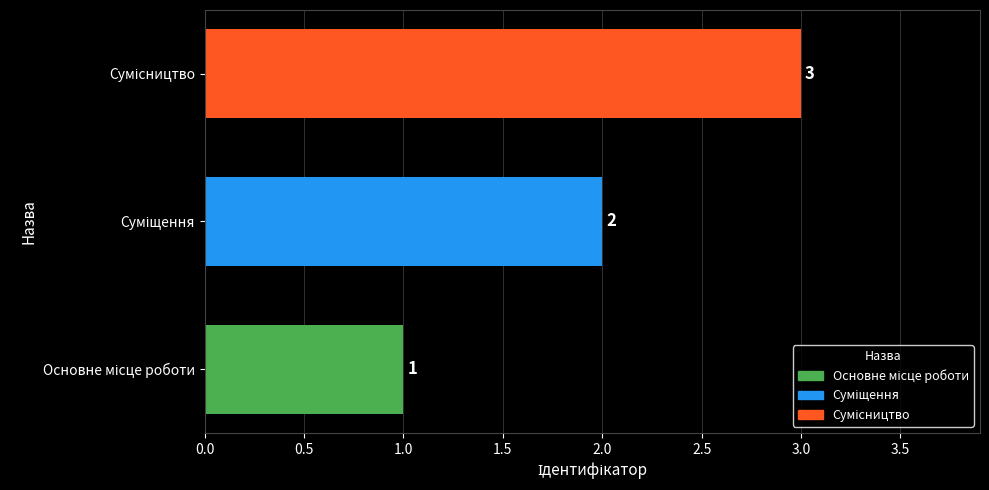

What is the greatest value displayed?

3